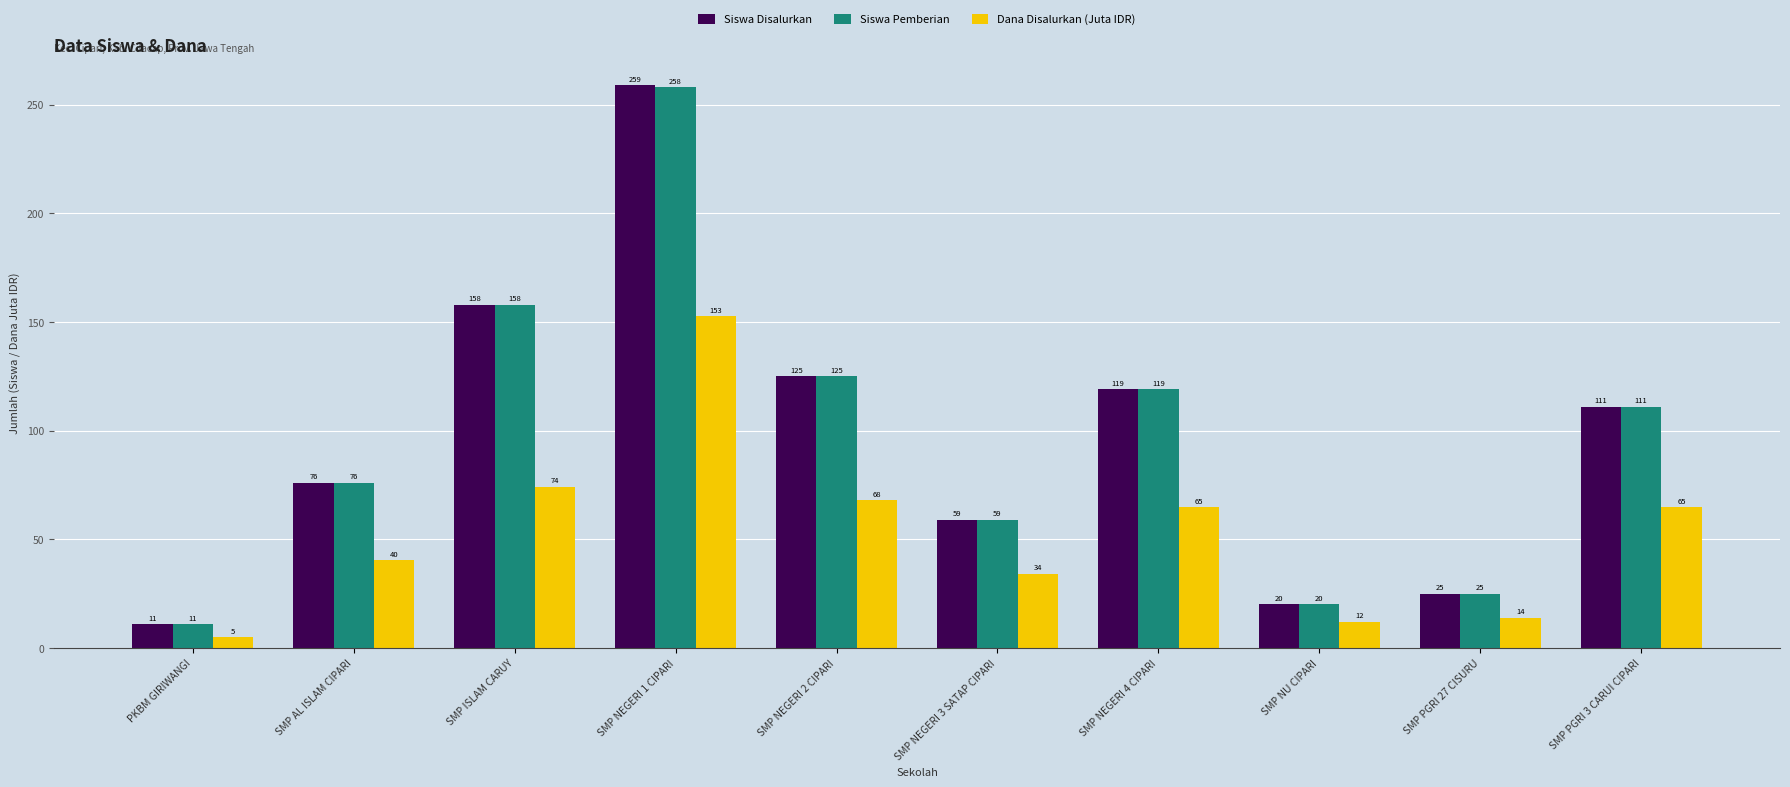

The value of Dana Disalurkan (Juta IDR) at SMP ISLAM CARUY is 122.5. True or false?

False